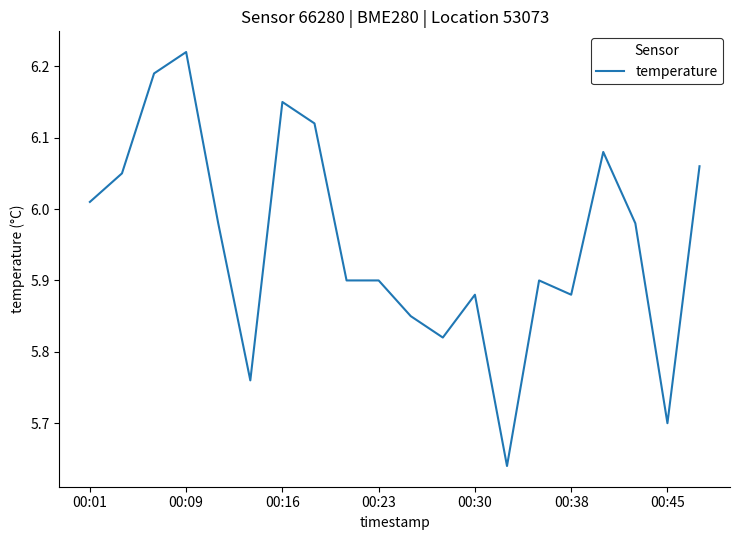

What is the difference between the maximum and minimum values?

0.6